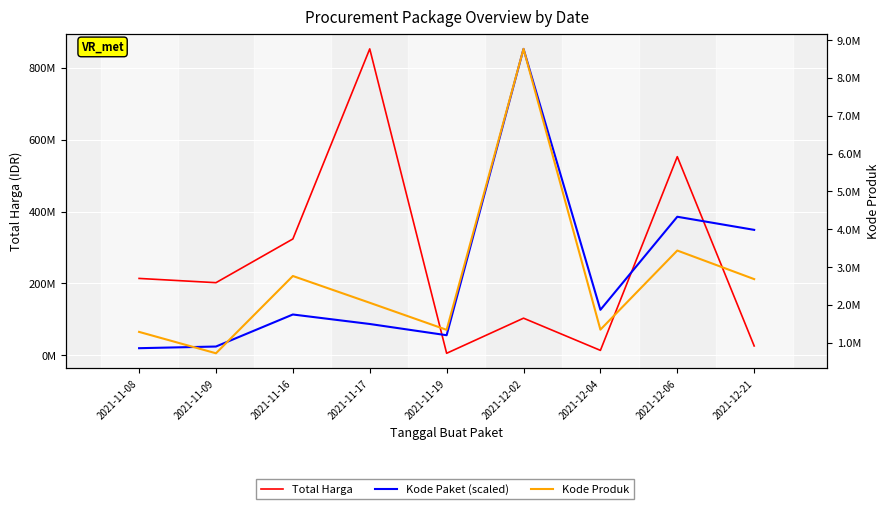

Between 2021-11-09 and 2021-11-08, which is larger?

2021-11-08